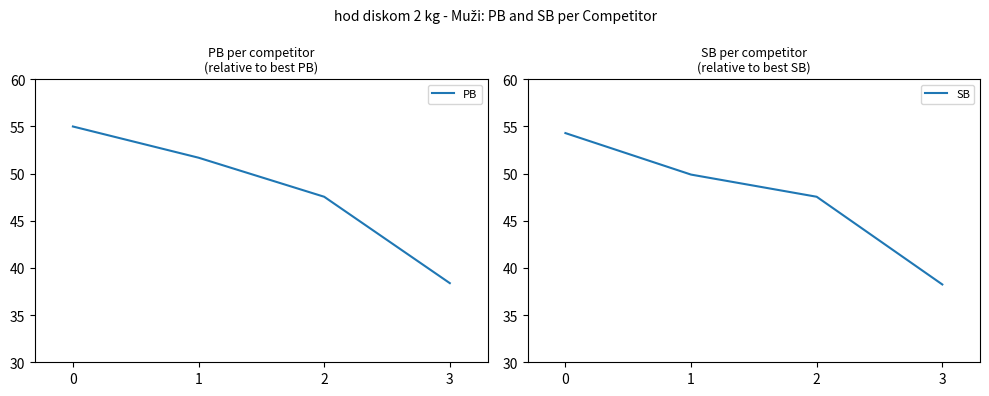

Reading left to right, what are all the values shown in this chart?

PB: 55.0	51.7	47.5	38.4
SB: 54.3	49.9	47.5	38.2